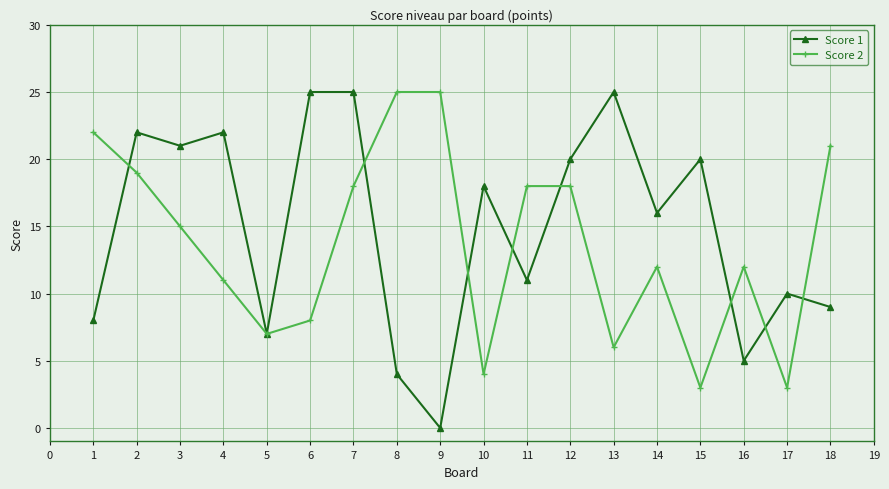

Which series changed the most between 12 and 15?

Score 2